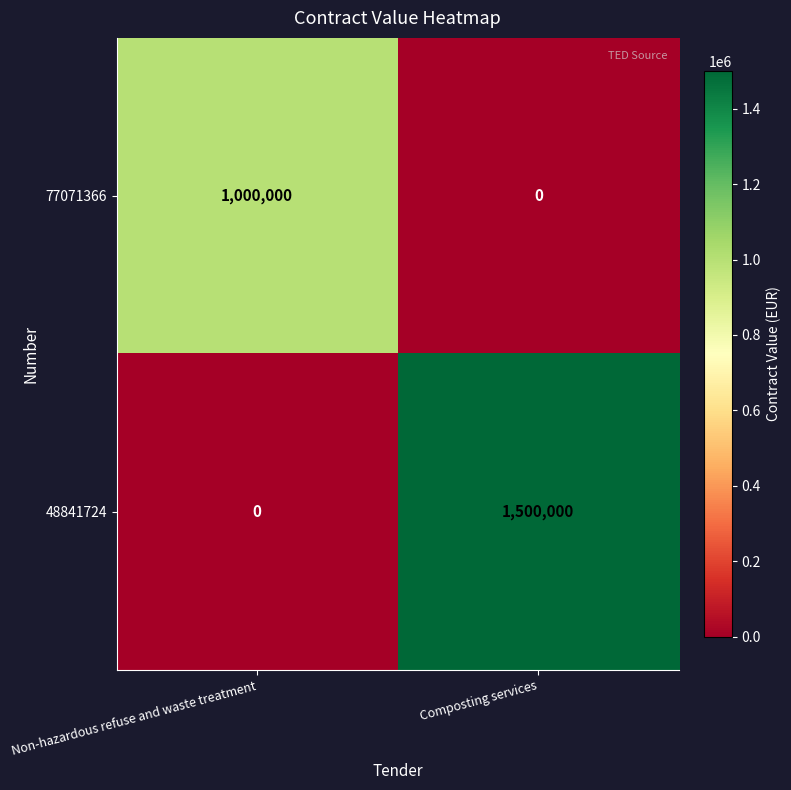

What is the difference between the 48841724 values at Non-hazardous refuse and waste treatment and Composting services?

1500000